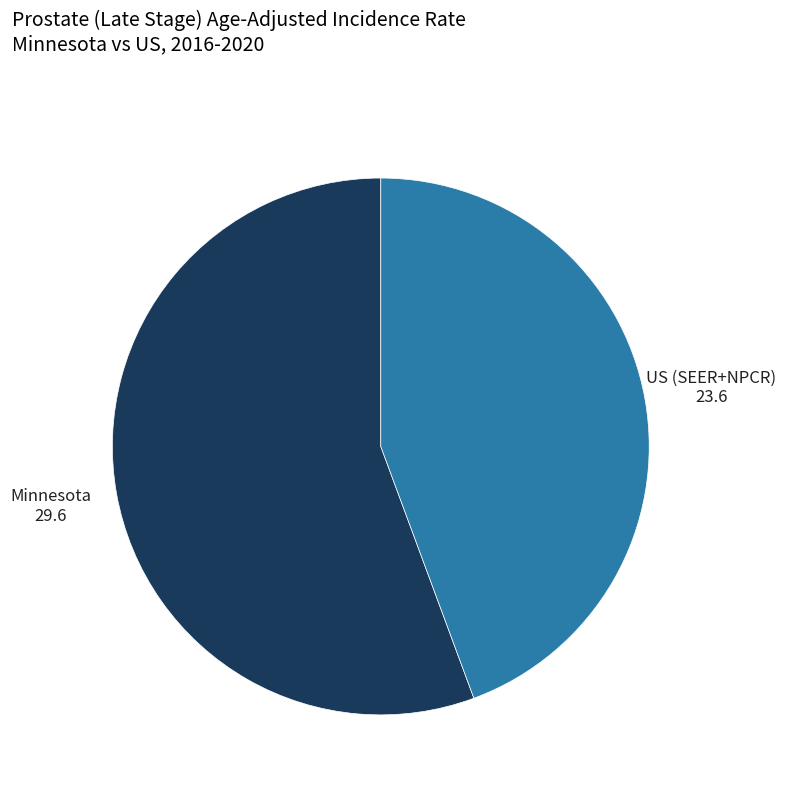

Rank the categories by value from lowest to highest.

US (SEER+NPCR), Minnesota